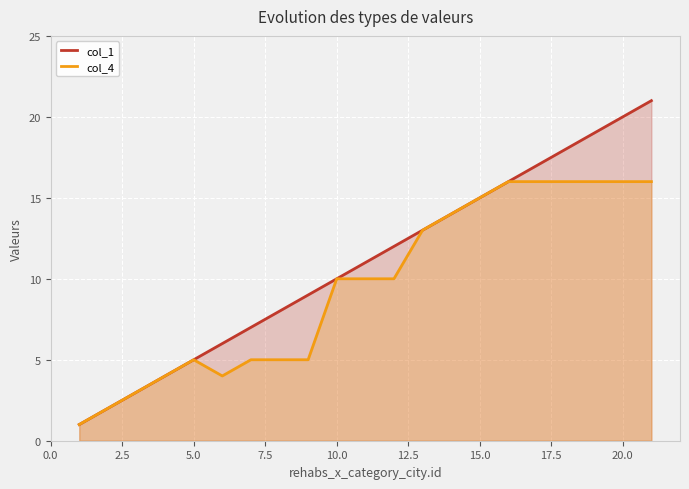

What is the maximum value shown in the chart?

21